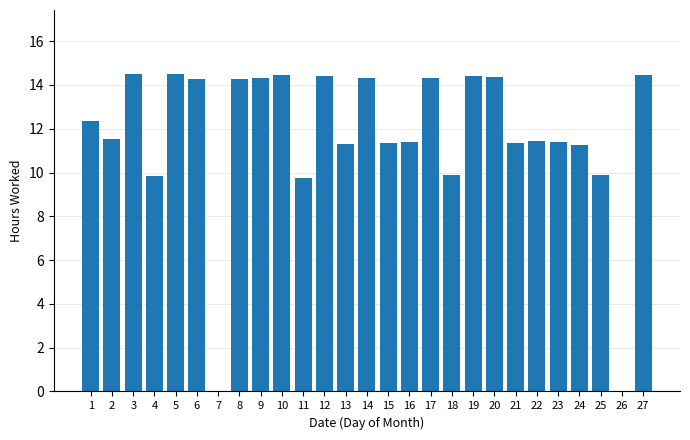

What is the sum of all values?

315.4